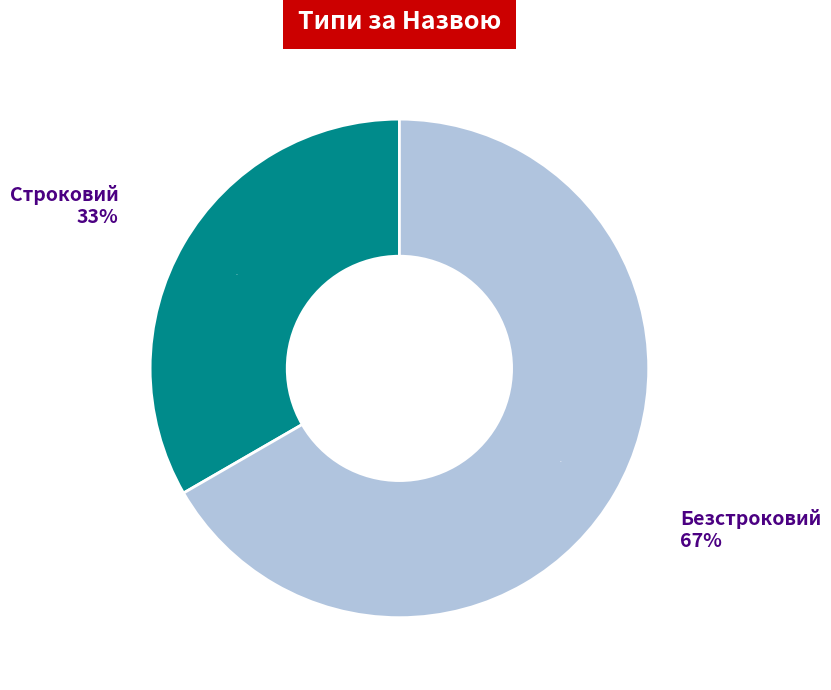

What is the total percentage of Безстроковий and Строковий?

100.0%